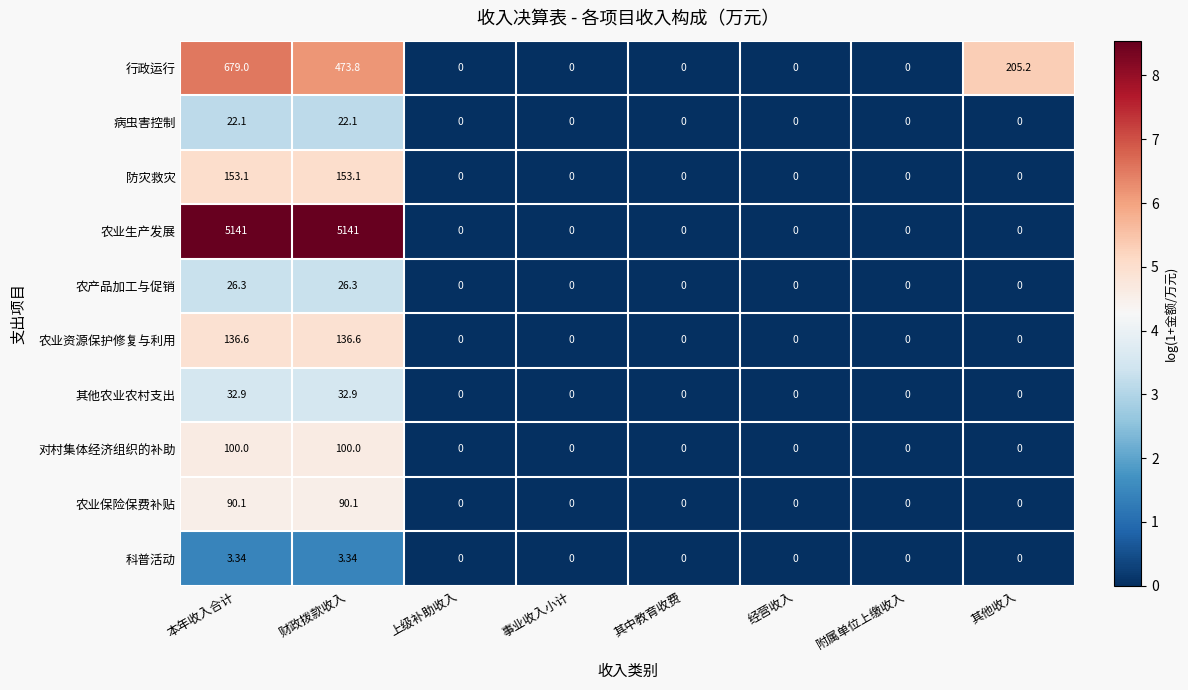

List the series in order of their peak value, highest first.

农业生产发展, 行政运行, 防灾救灾, 农业资源保护修复与利用, 对村集体经济组织的补助, 农业保险保费补贴, 其他农业农村支出, 农产品加工与促销, 病虫害控制, 科普活动